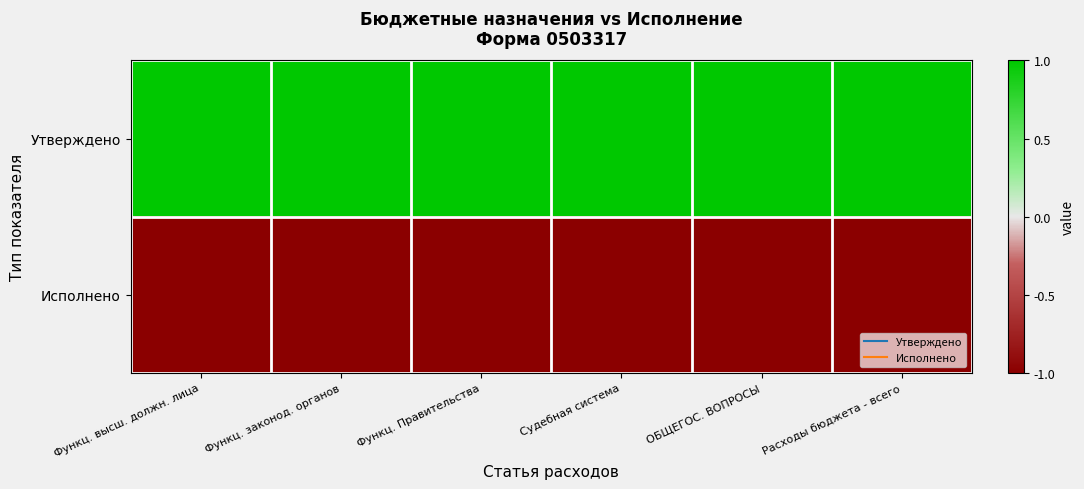

Reading right to left, transcribe all the data shown in this chart.

Утверждено: Расходы бюджета - всего=1.0	ОБЩЕГОС. ВОПРОСЫ=1.0	Судебная система=1.0	Функц. Правительства=1.0	Функц. законод. органов=1.0	Функц. высш. должн. лица=1.0
Исполнено: Расходы бюджета - всего=-1.0	ОБЩЕГОС. ВОПРОСЫ=-1.0	Судебная система=-1.0	Функц. Правительства=-1.0	Функц. законод. органов=-1.0	Функц. высш. должн. лица=-1.0